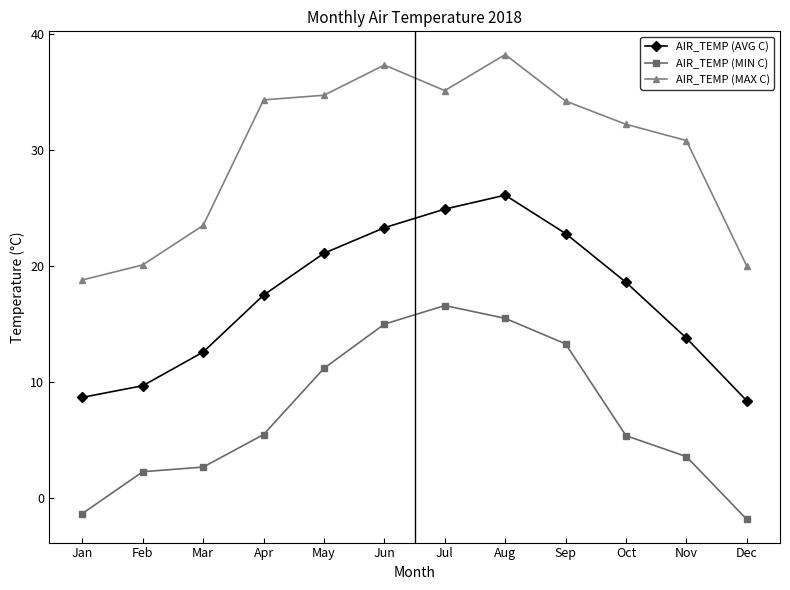

Which series has the widest spread of values?

AIR_TEMP (MAX C)